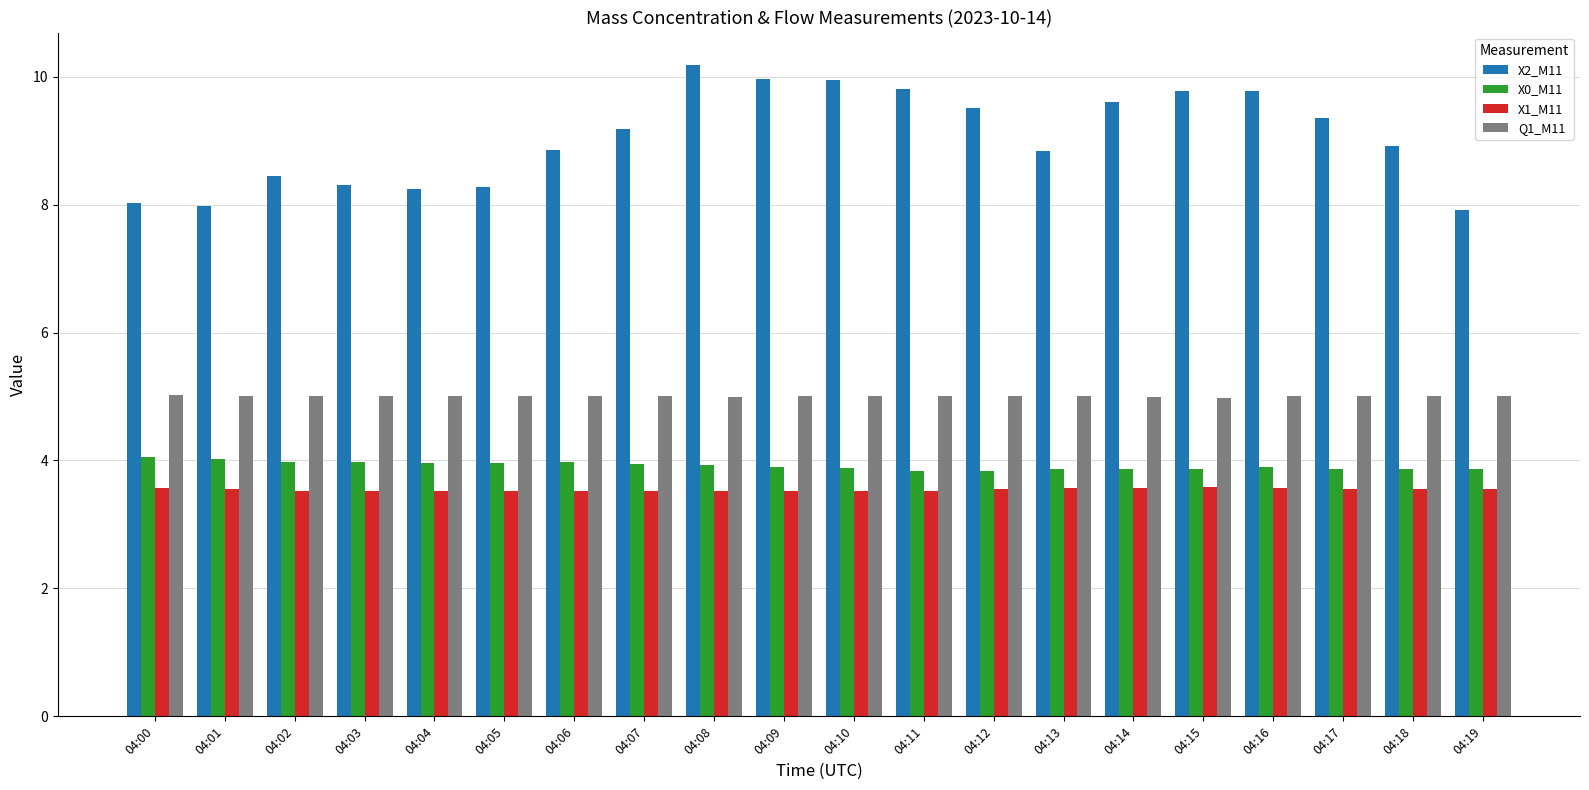

Does the chart contain stacked bars?

No